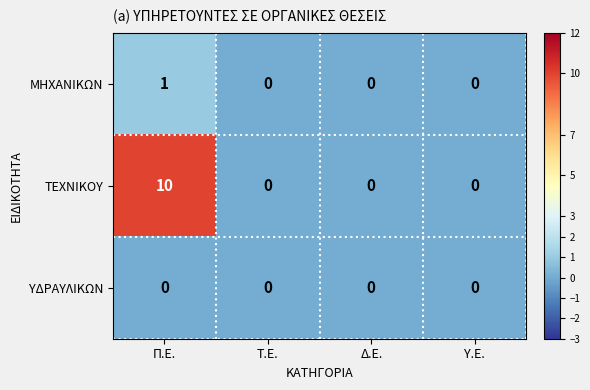

Rank the series at Π.Ε. from highest to lowest value.

ΤΕΧΝΙΚΟΥ, ΜΗΧΑΝΙΚΩΝ, ΥΔΡΑΥΛΙΚΩΝ